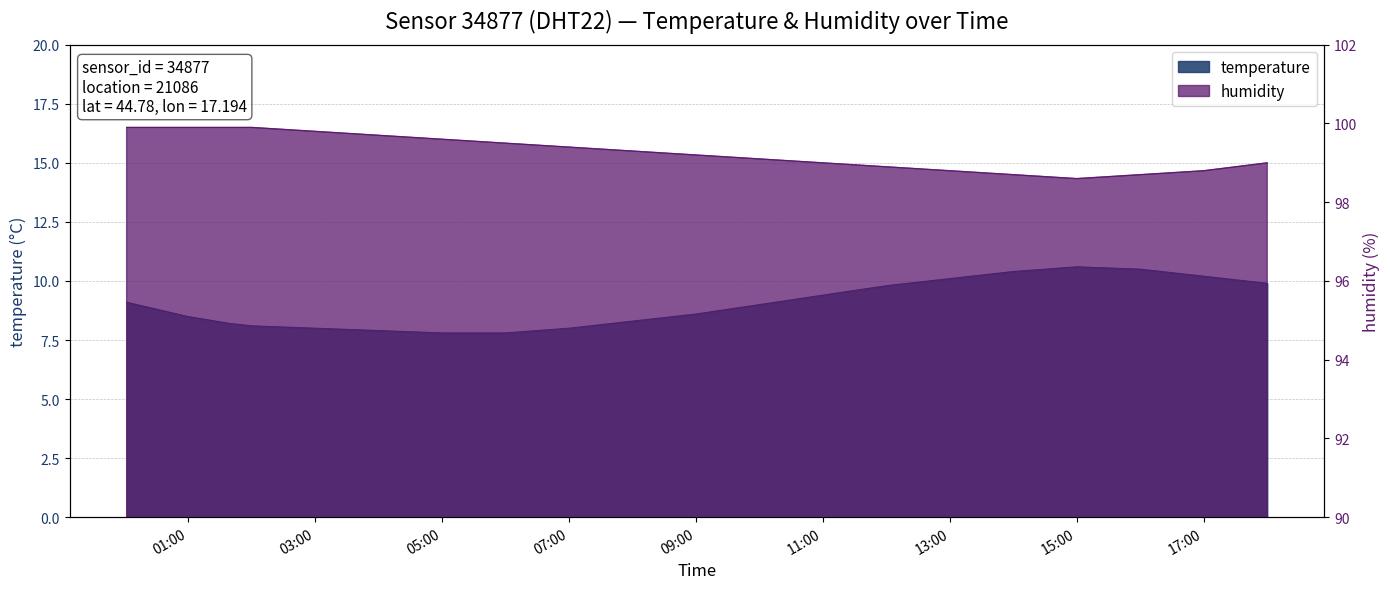

At which label does temperature reach its minimum?

05:00